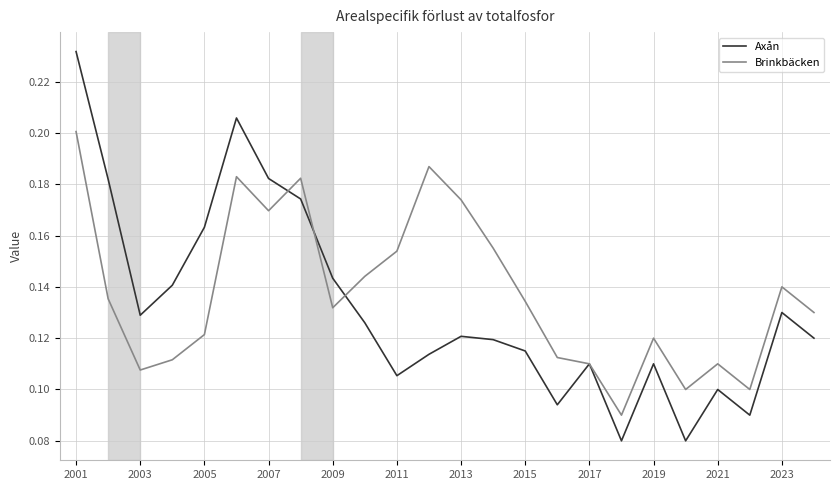

Which series has the widest spread of values?

Axån